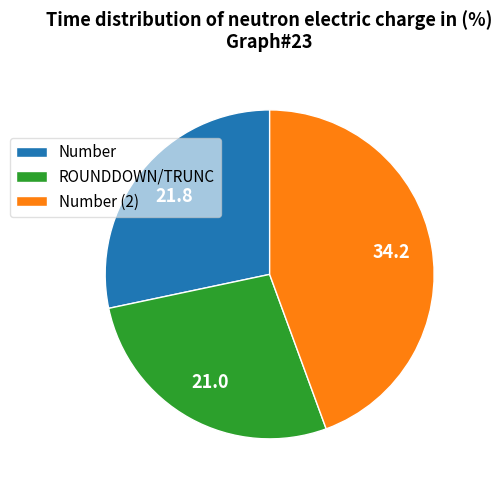

Which slice is the smallest?

ROUNDDOWN/TRUNC